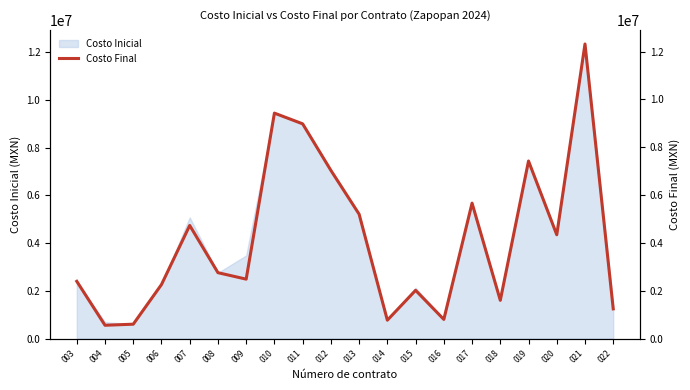

Reading left to right, transcribe all the data shown in this chart.

2393160.1	555199.7	600246.8	2258458.2	4729038.8	2754238.4	2484209.1	9426890.0	8978434.2	7032427.1	5200582.0	767984.8	2016161.1	800440.5	5662250.9	1598310.6	7424154.7	4340611.0	12317375.6	1241788.8